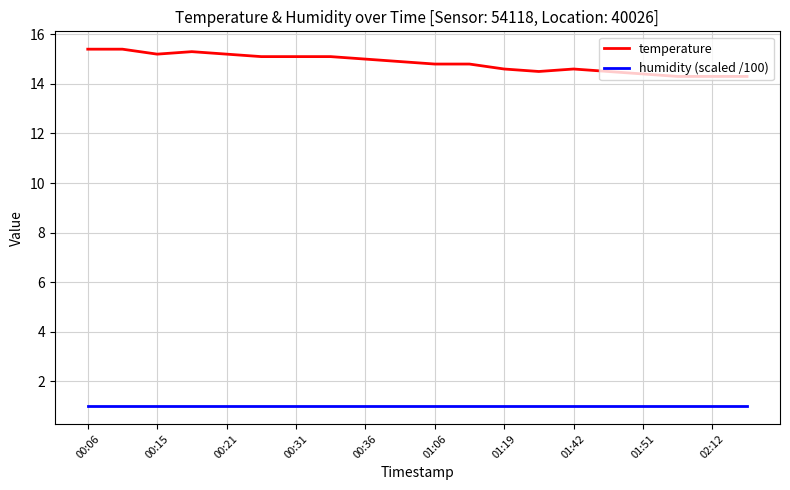

Which series has the widest spread of values?

temperature